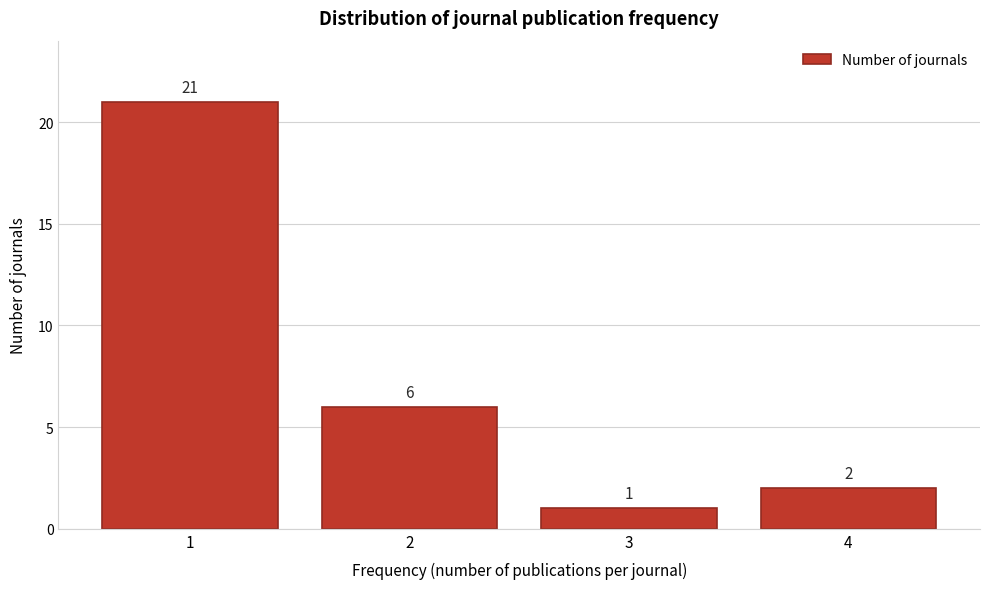

Reading right to left, list all the values displayed in this chart.

2	1	6	21